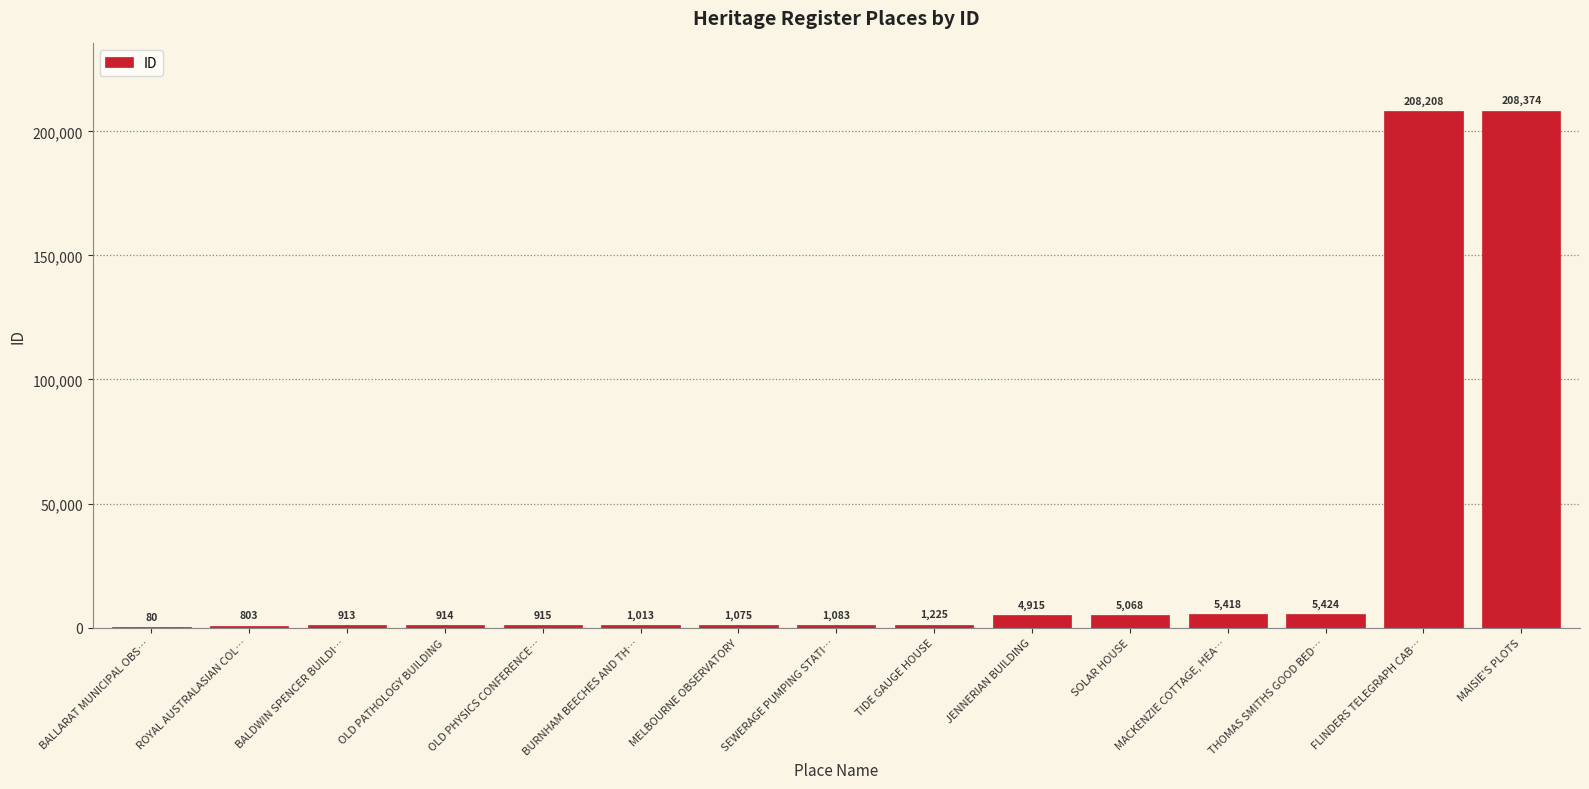

Reading left to right, list all the values displayed in this chart.

BALLARAT MUNICIPAL OBS…=80	ROYAL AUSTRALASIAN COL…=803	BALDWIN SPENCER BUILDI…=913	OLD PATHOLOGY BUILDING=914	OLD PHYSICS CONFERENCE…=915	BURNHAM BEECHES AND TH…=1013	MELBOURNE OBSERVATORY=1075	SEWERAGE PUMPING STATI…=1083	TIDE GAUGE HOUSE=1225	JENNERIAN BUILDING=4915	SOLAR HOUSE=5068	MACKENZIE COTTAGE, HEA…=5418	THOMAS SMITHS GOOD BED…=5424	FLINDERS TELEGRAPH CAB…=208208	MAISIE'S PLOTS=208374